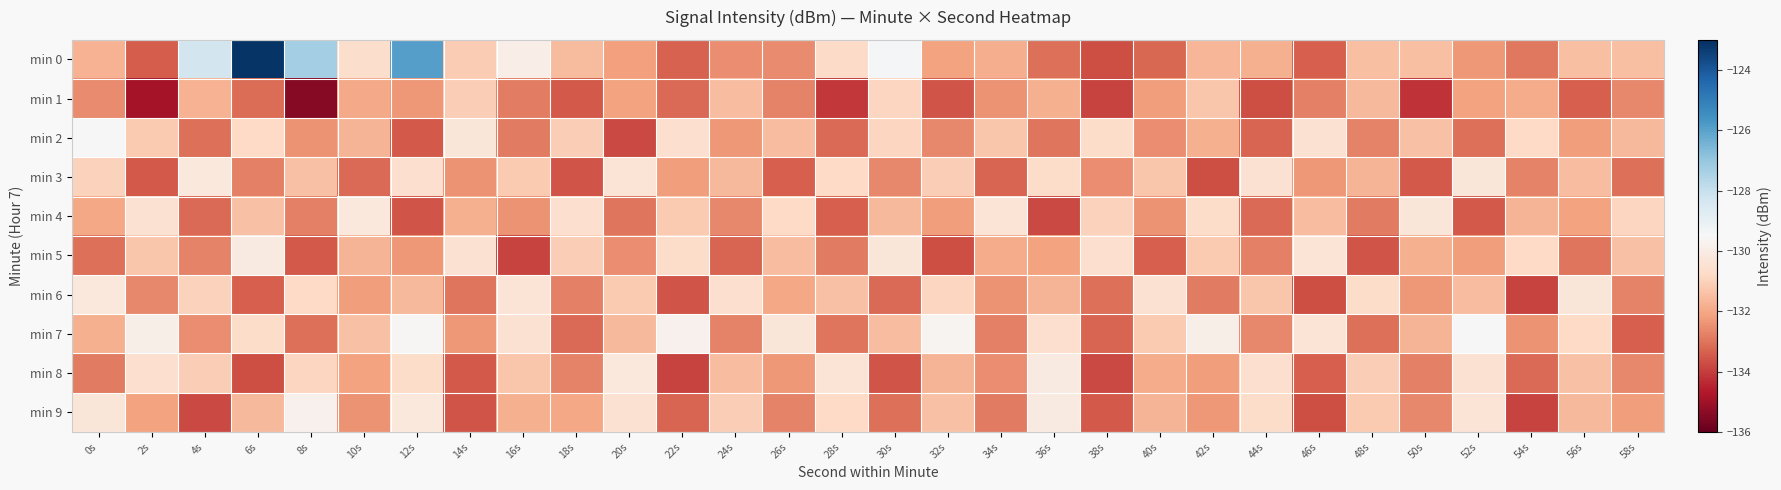

Which series has the largest total across all categories?

min 0